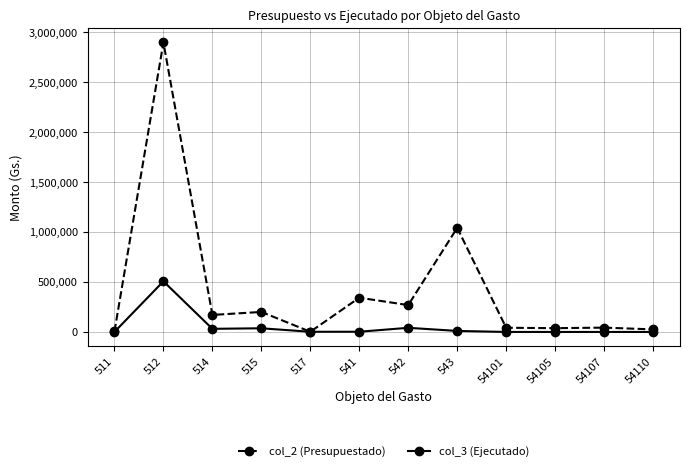

Which series has the largest total across all categories?

col_2 (Presupuestado)